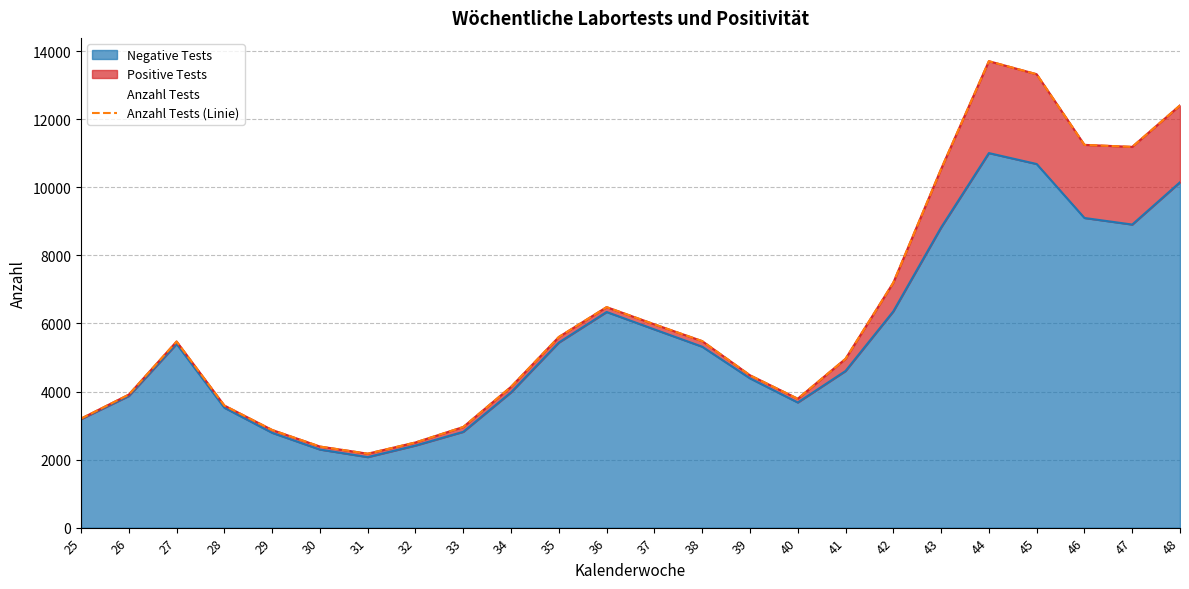

What is the sum of the values at 44 and 41?

18670